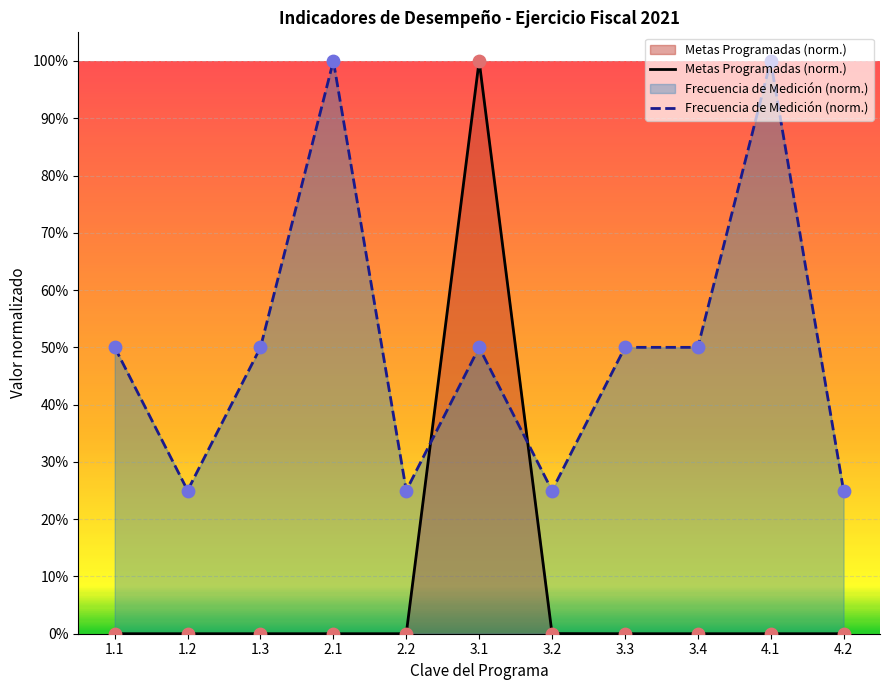

What are all the series names shown in the legend?

Metas Programadas (norm.), Frecuencia de Medición (norm.)